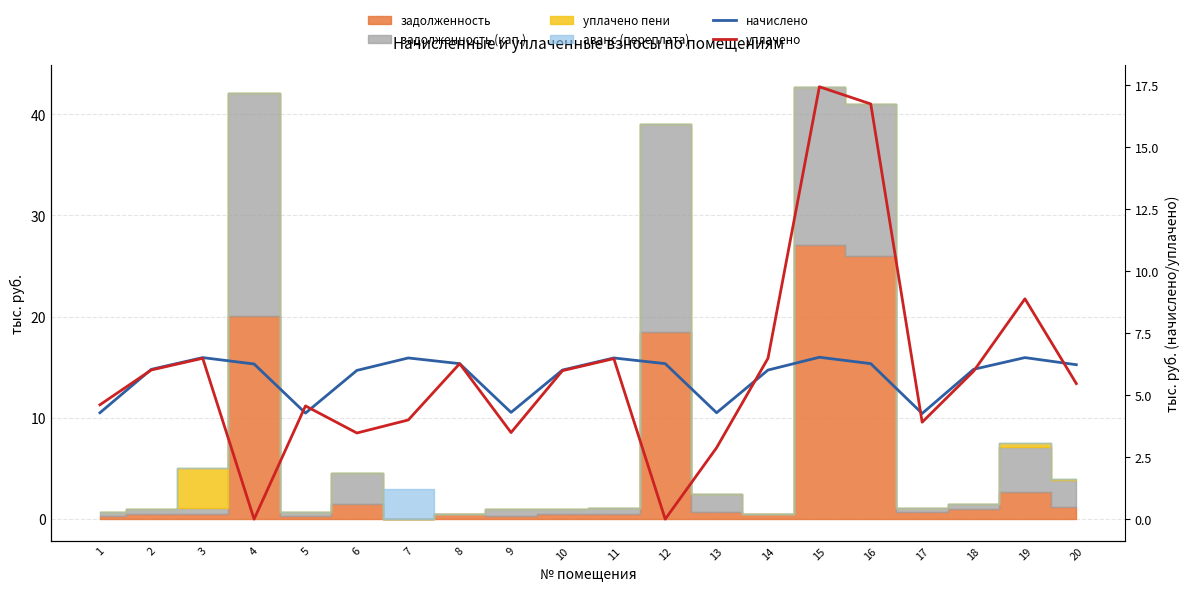

What is the highest value of the начислено series?

6.5